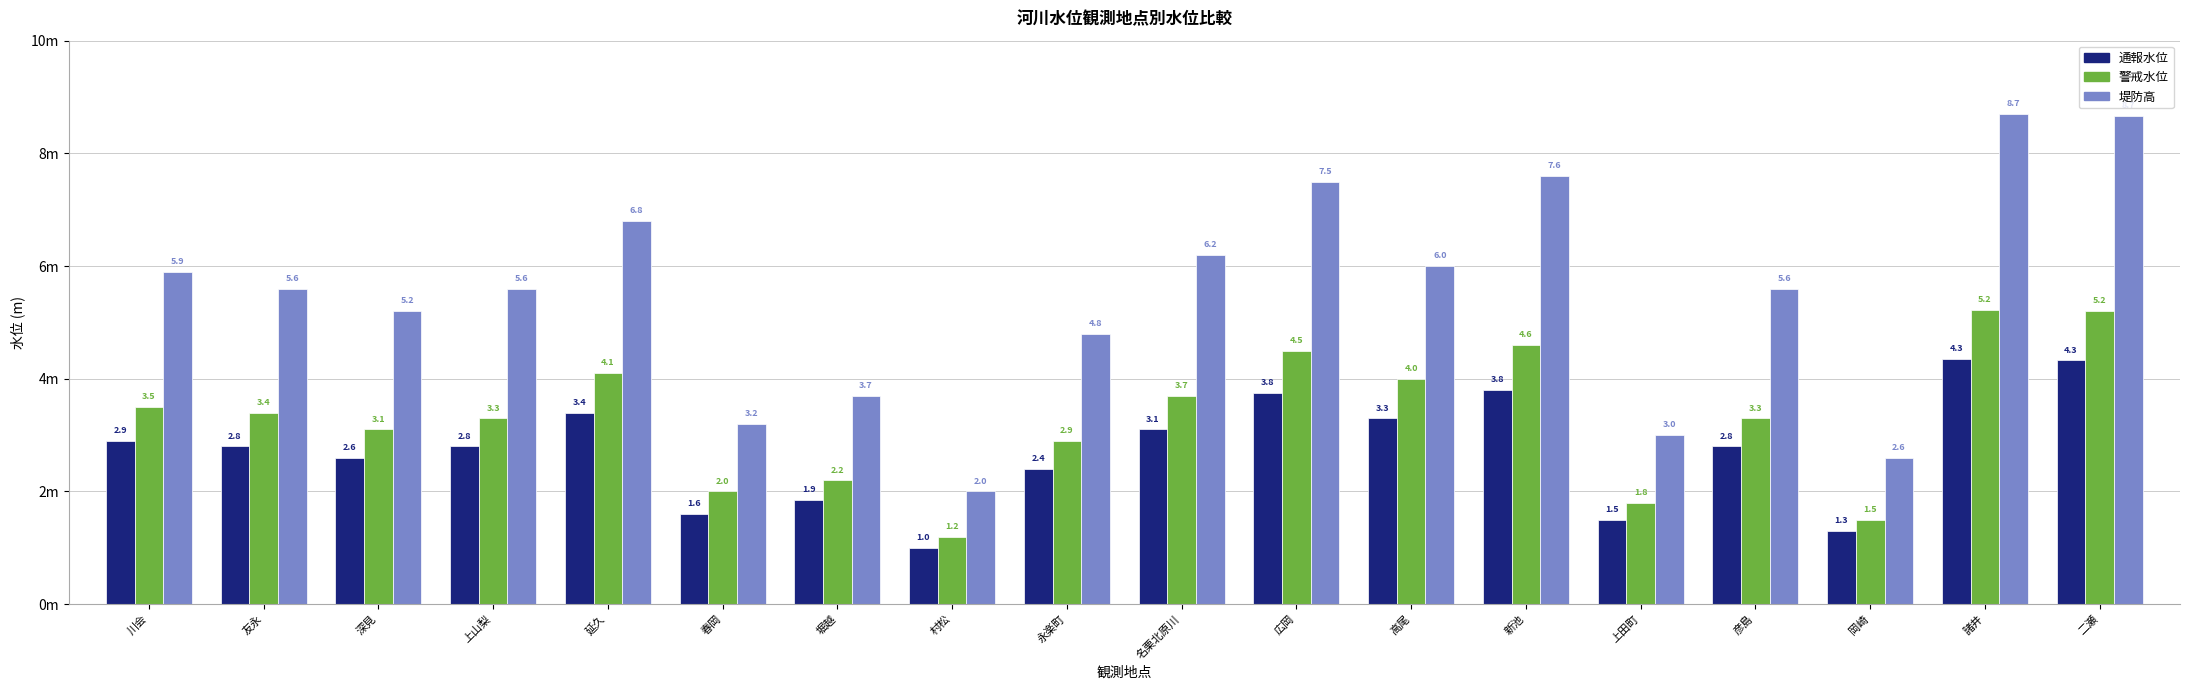

Which series changed the most between 延久 and 岡崎?

堤防高